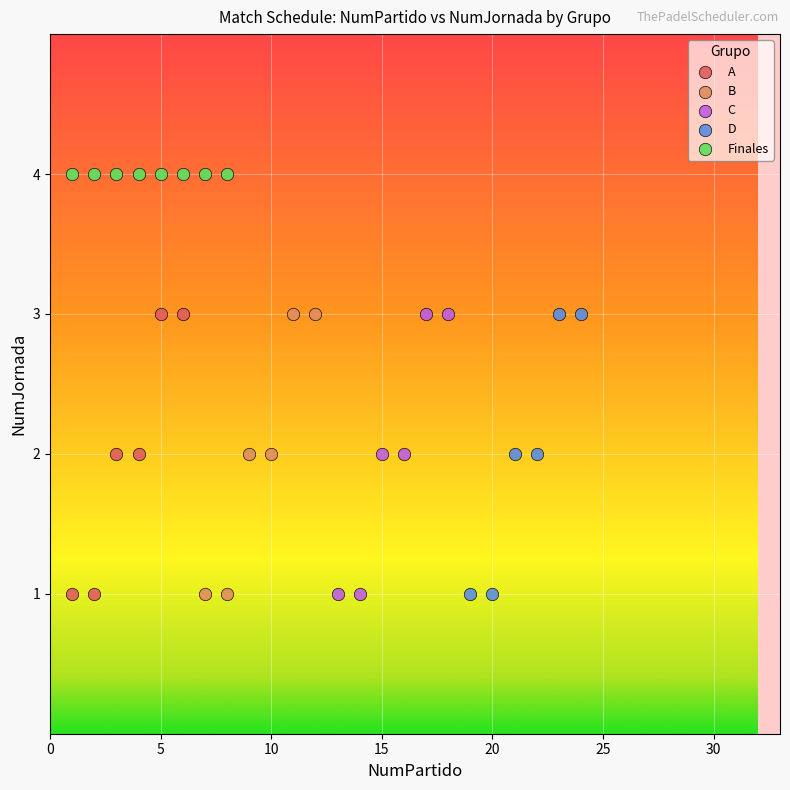

Which series reaches the maximum Y coordinate?

Finales